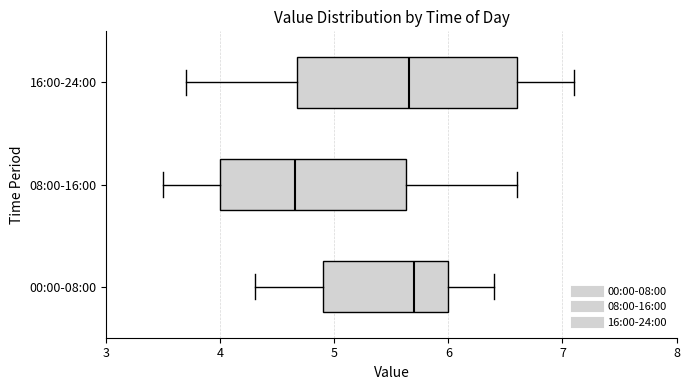

Which box is the widest, from its left edge to its right edge?

16:00-24:00